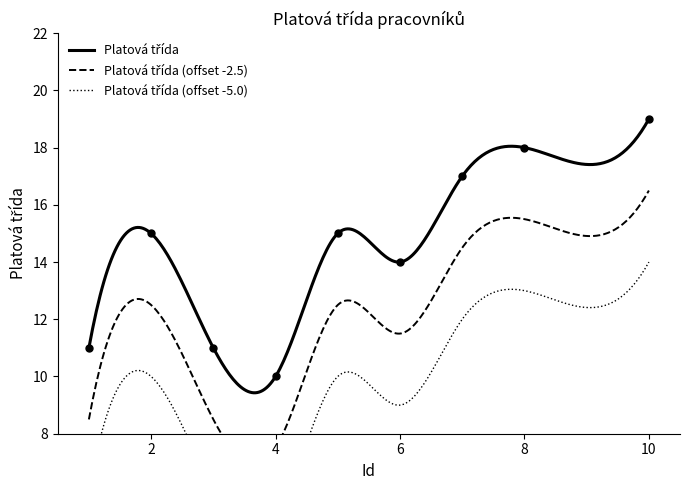

What is the ratio of the value at 4 to the value at 1?

0.9